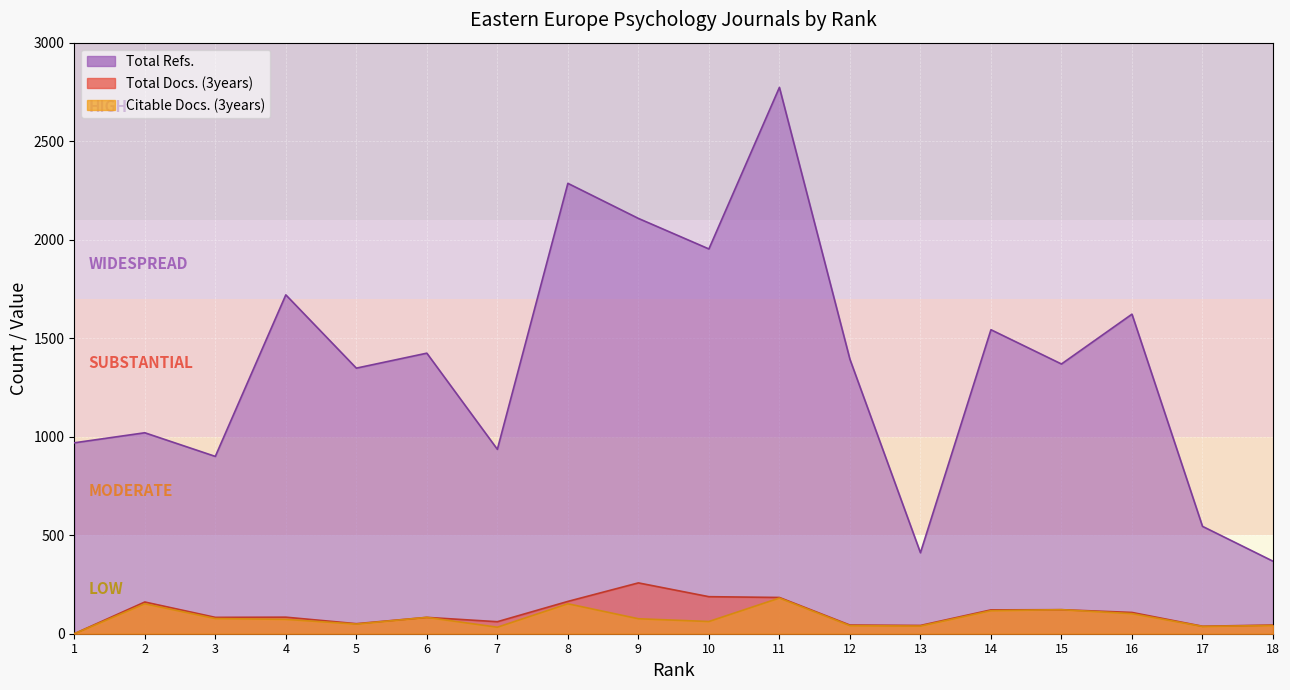

What is the difference between the highest and lowest values at 3?

823